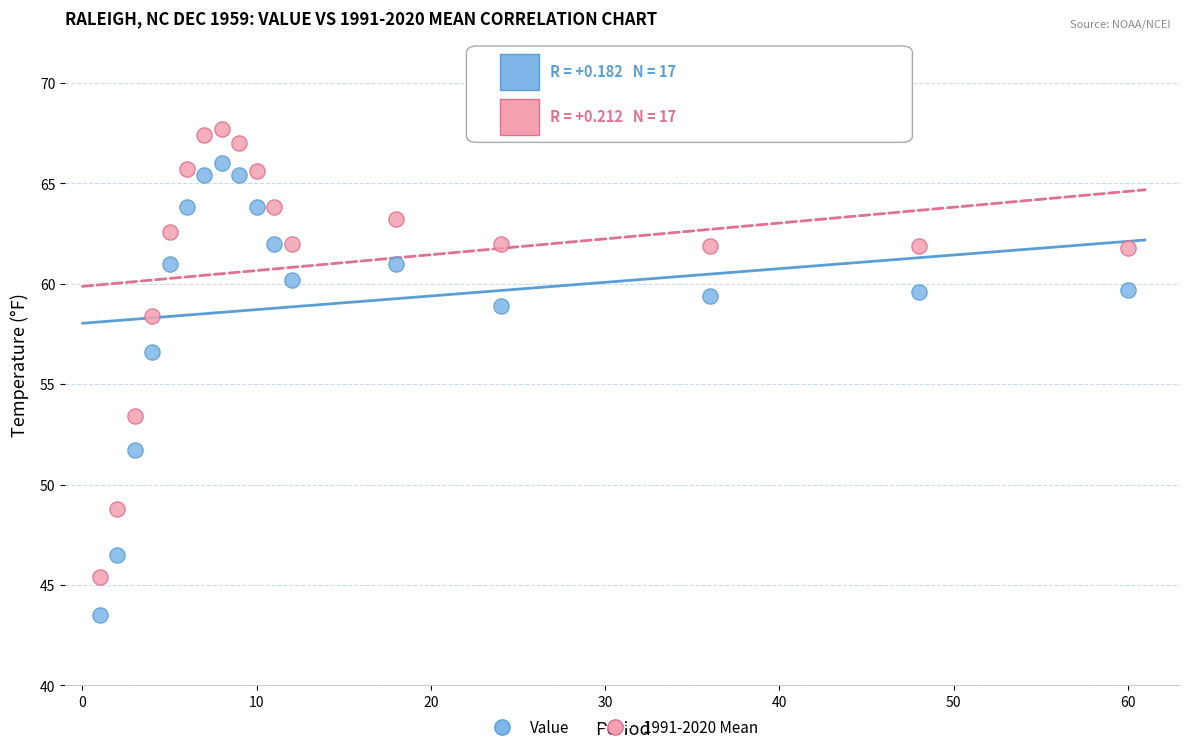

Which series has the largest Y range (max minus min)?

Value